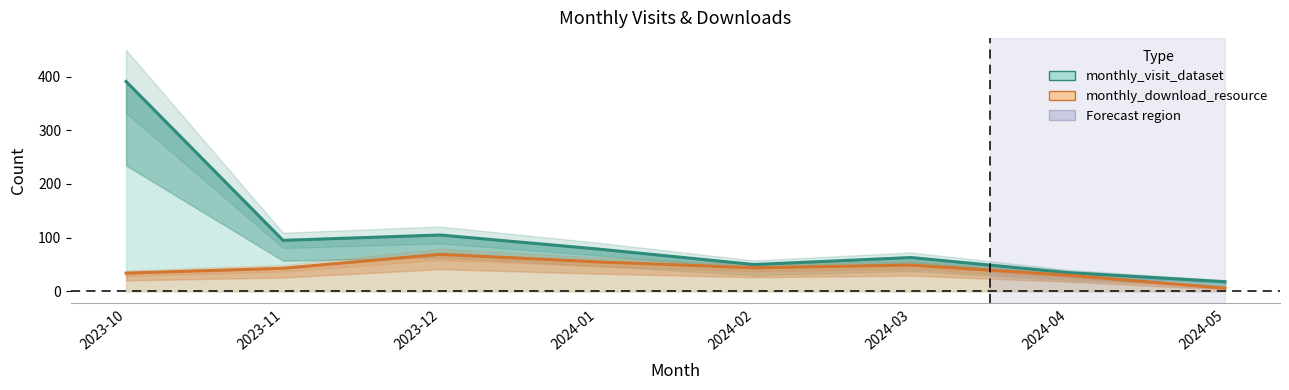

How many values in the monthly_visit_dataset series are below 79?

4